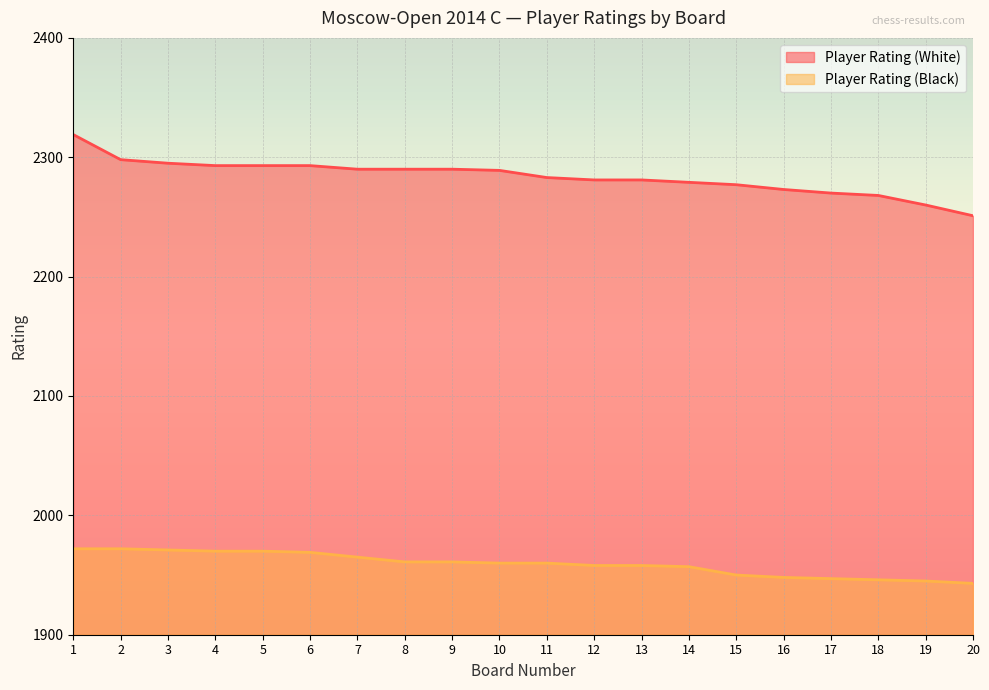

What is the total value across all series at 16?

4221